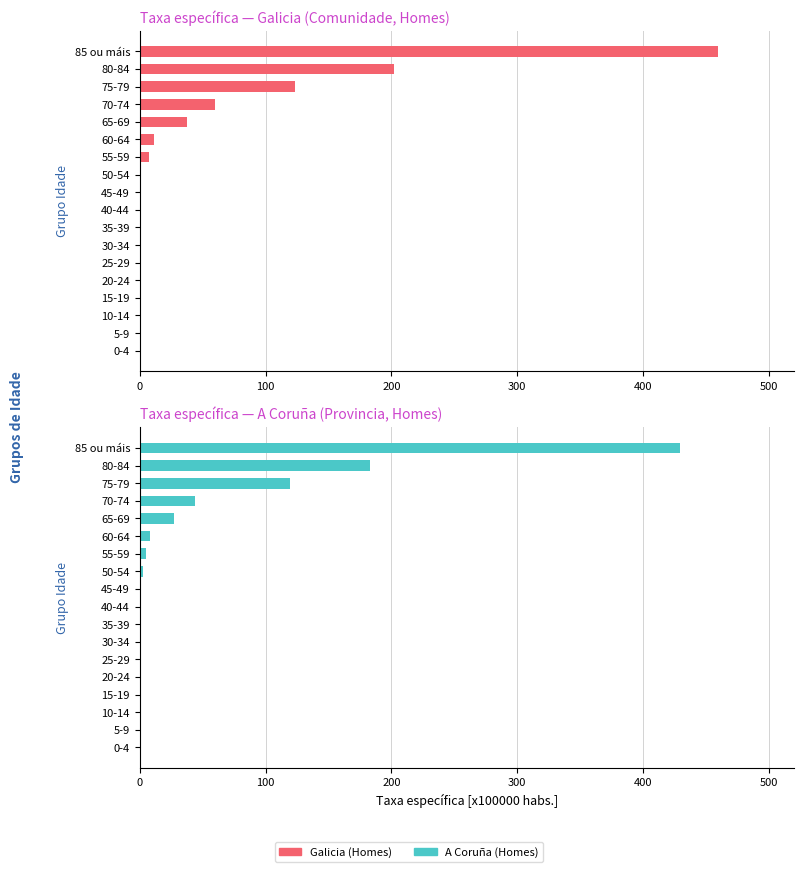

How many categories are shown in the chart?

18